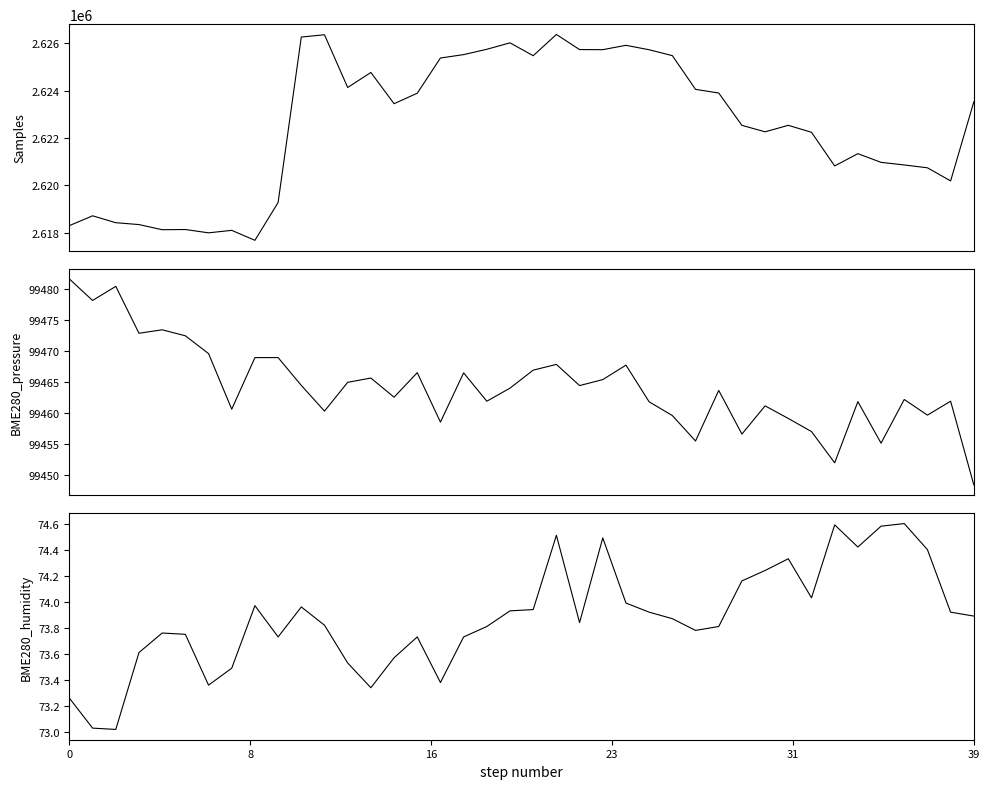

What is the label of the 15th point from the left?

14